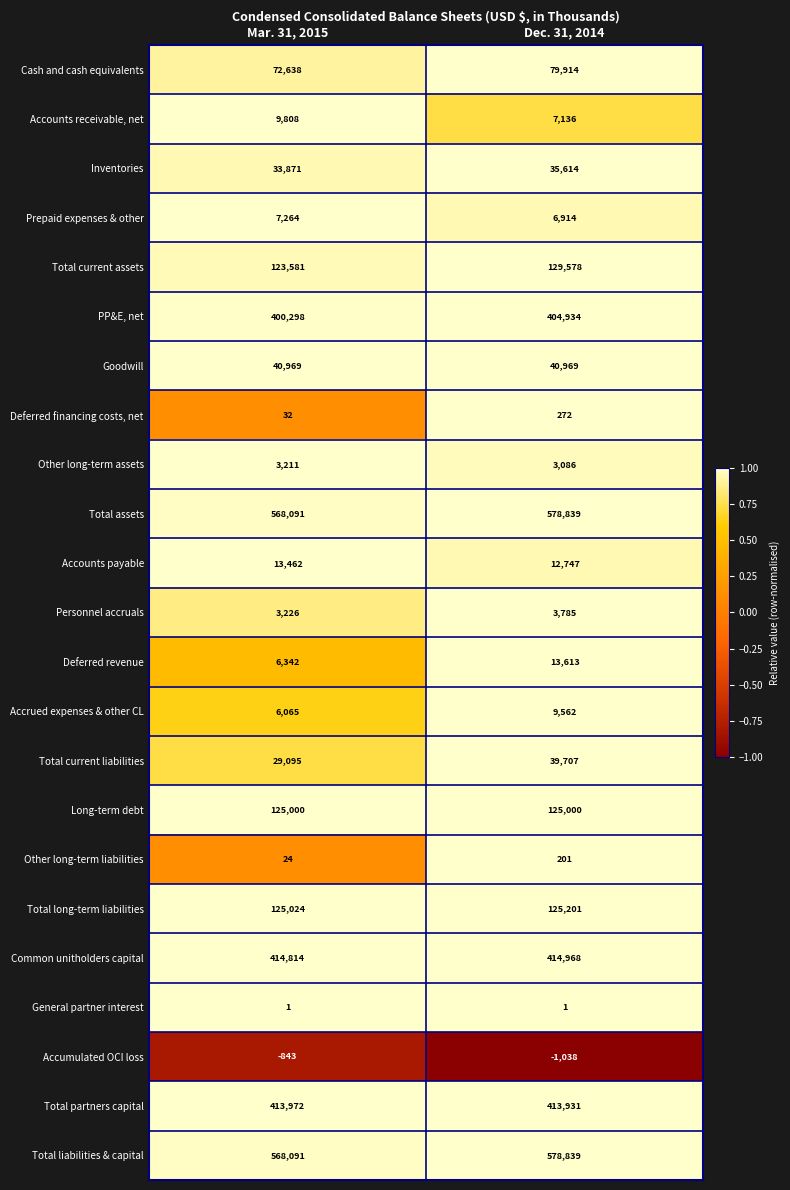

How many data points in Accounts receivable, net are less than 9808?

1